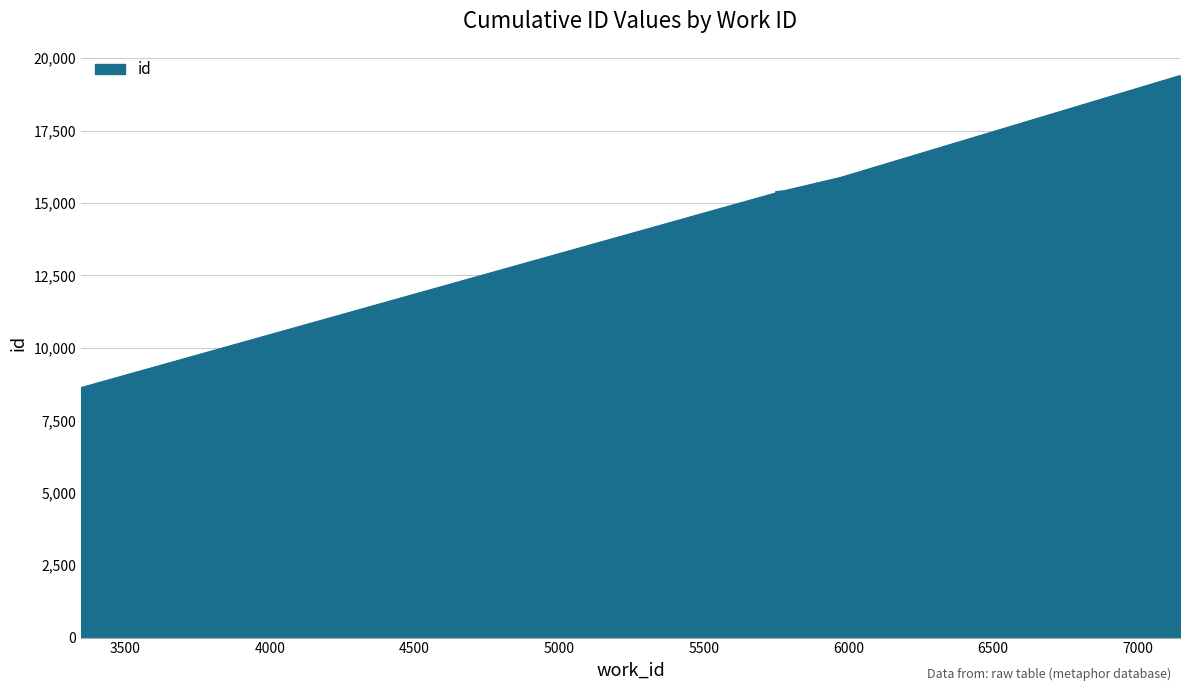

What is the label of the 8th point from the left?

5778